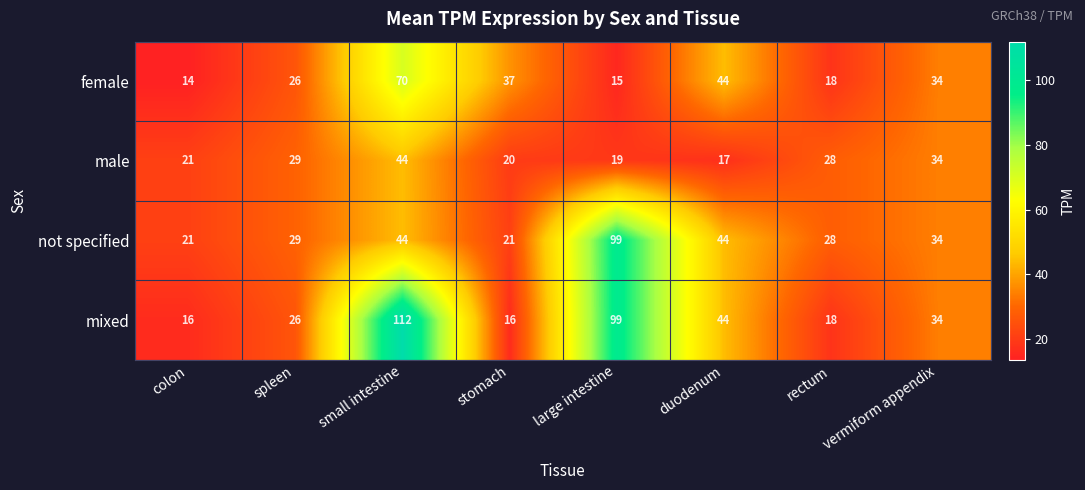

Read the male value at small intestine, to the nearest 10.

40